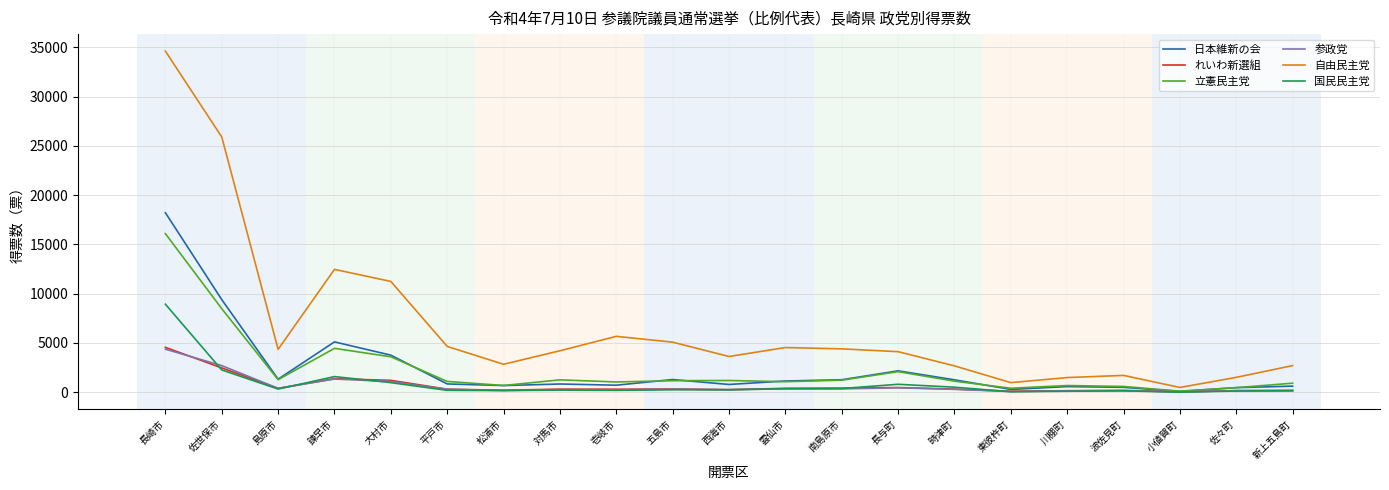

In 国民民主党, how many points are higher than both neighbors (excluding endpoints)?

4